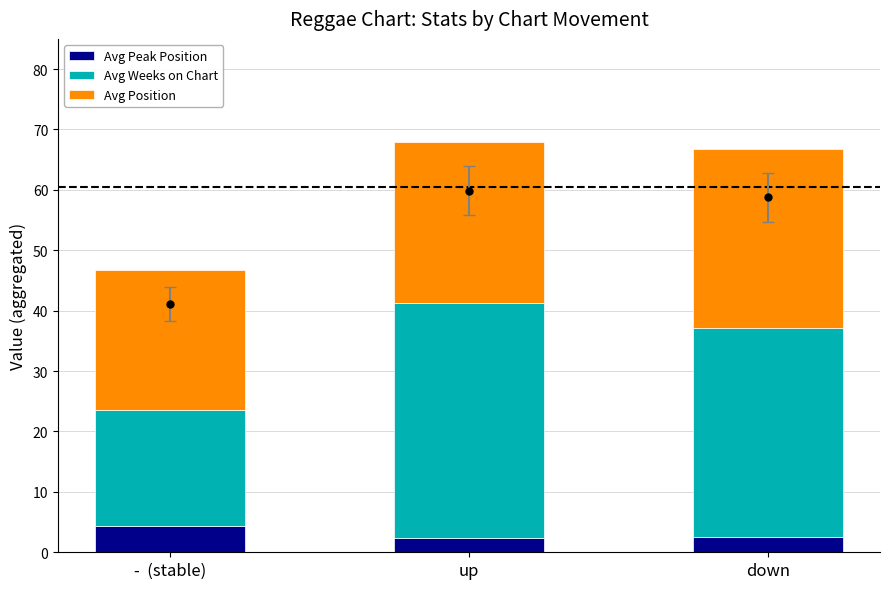

What is the lowest value of the Avg Peak Position series?

2.4